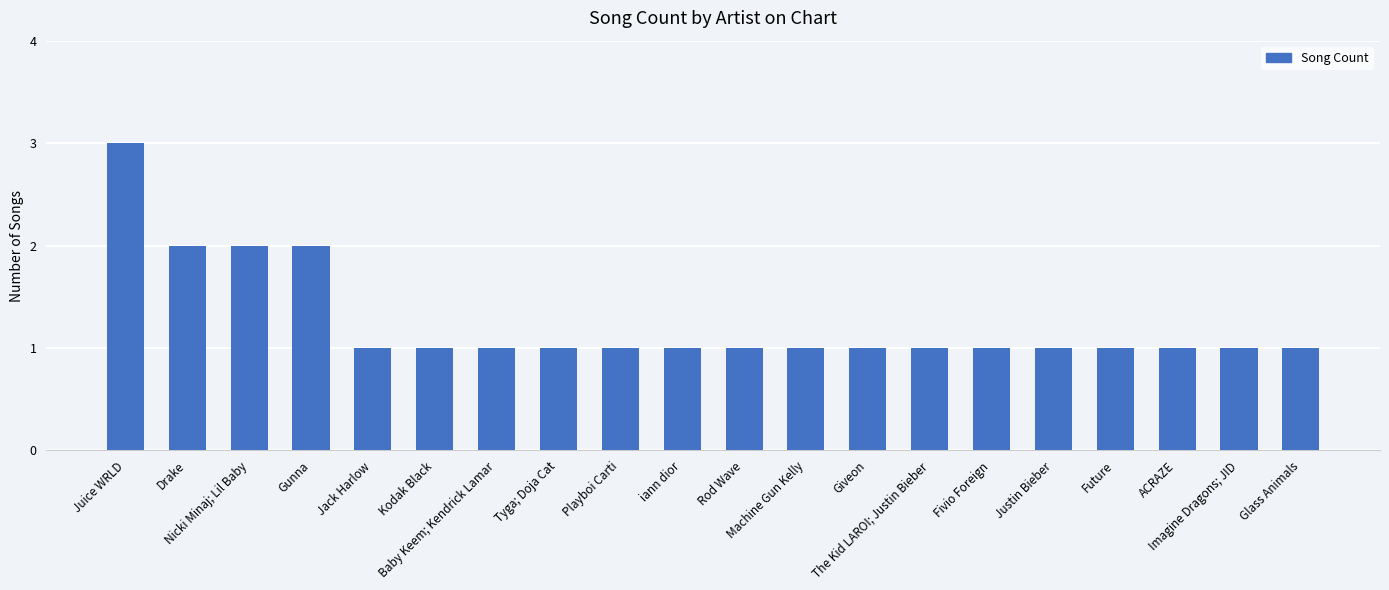

What is the greatest value displayed?

3